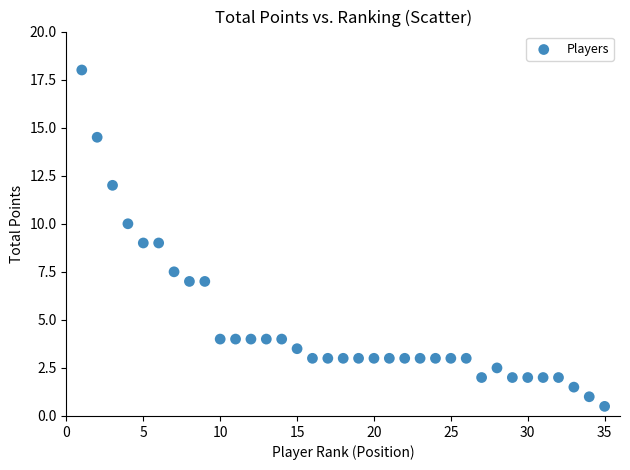

What is the range of Y values (max minus min)?

17.5